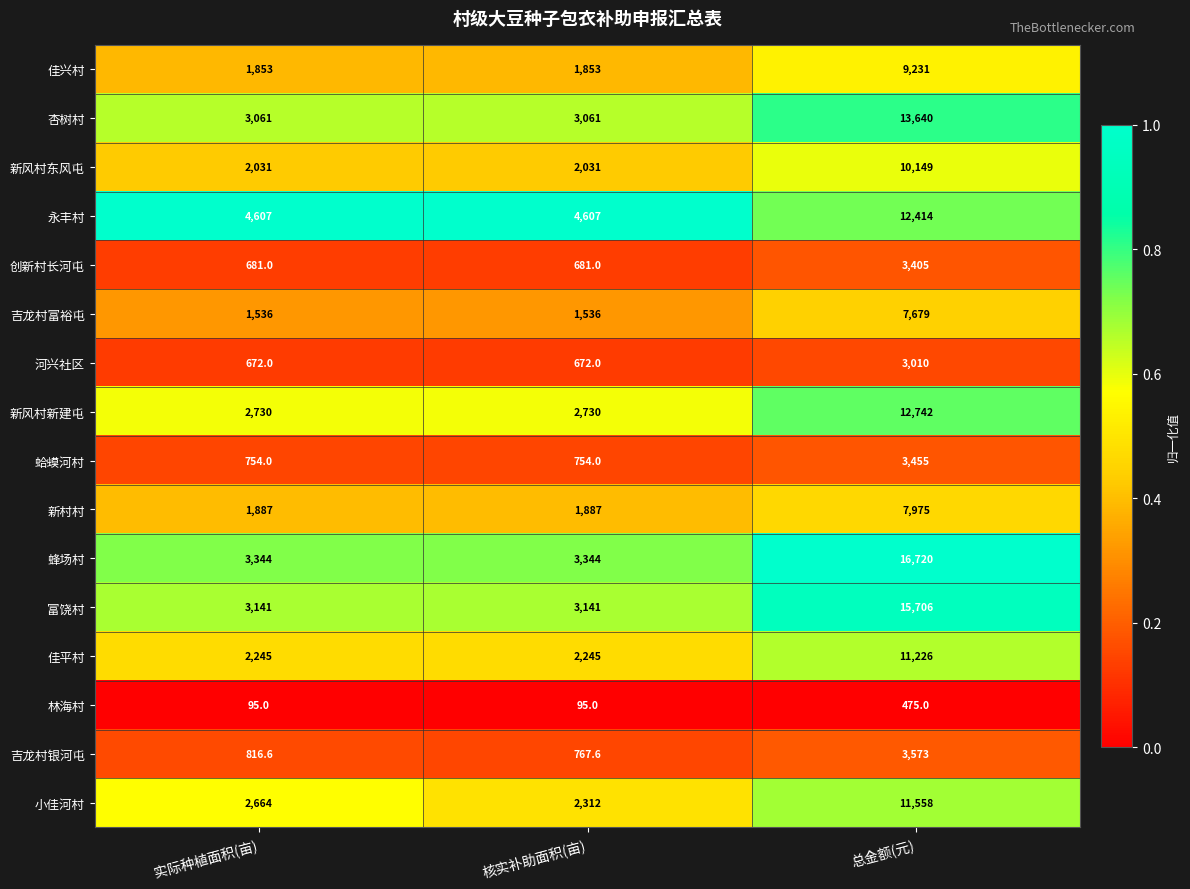

Rank the series by their maximum value, from lowest to highest.

林海村, 河兴社区, 创新村长河屯, 蛤蟆河村, 吉龙村银河屯, 吉龙村富裕屯, 新村村, 佳兴村, 新风村东风屯, 佳平村, 小佳河村, 永丰村, 新风村新建屯, 杏树村, 富饶村, 蜂场村